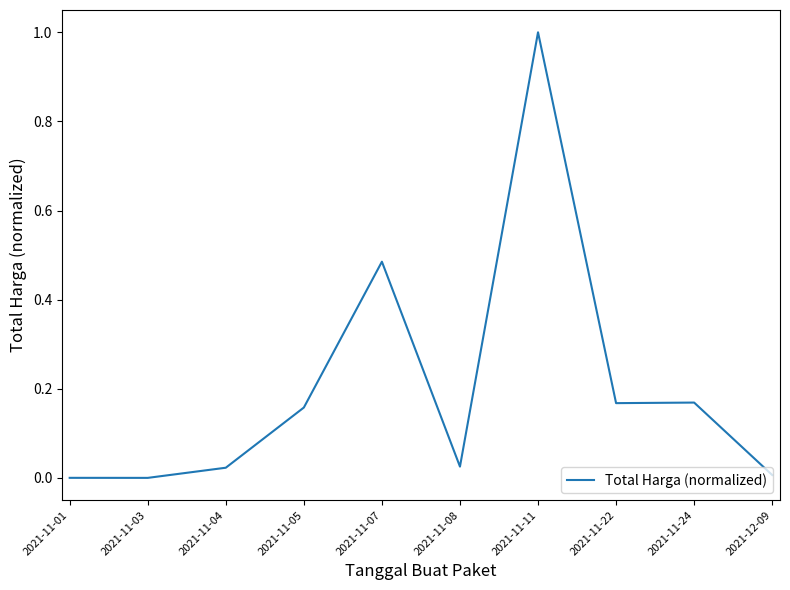

Is it true that the value at 2021-11-07 is 0.7?

False